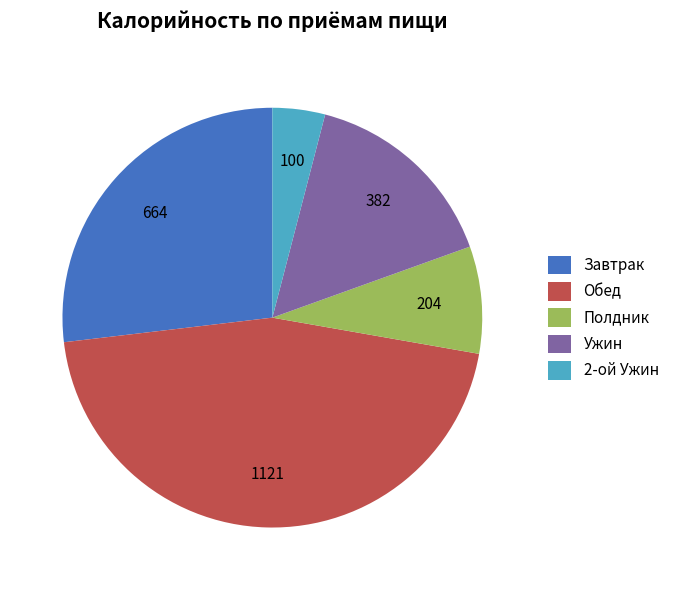

True or false: Завтрак accounts for 13% of the total.

False